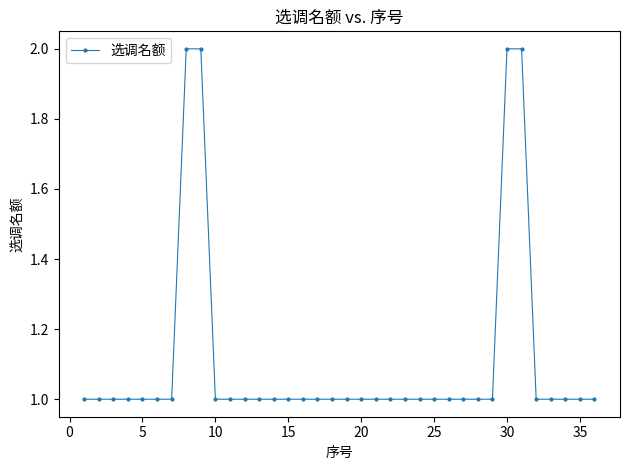

Count the values in the range 1 to 2.

36